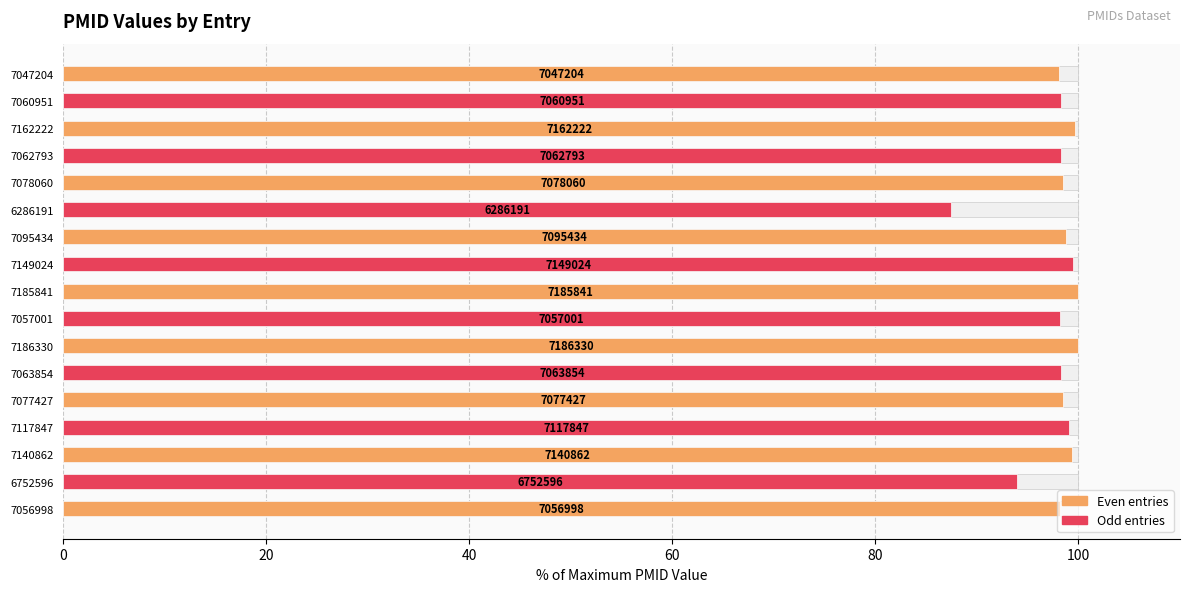

How many bars are there in total?

17